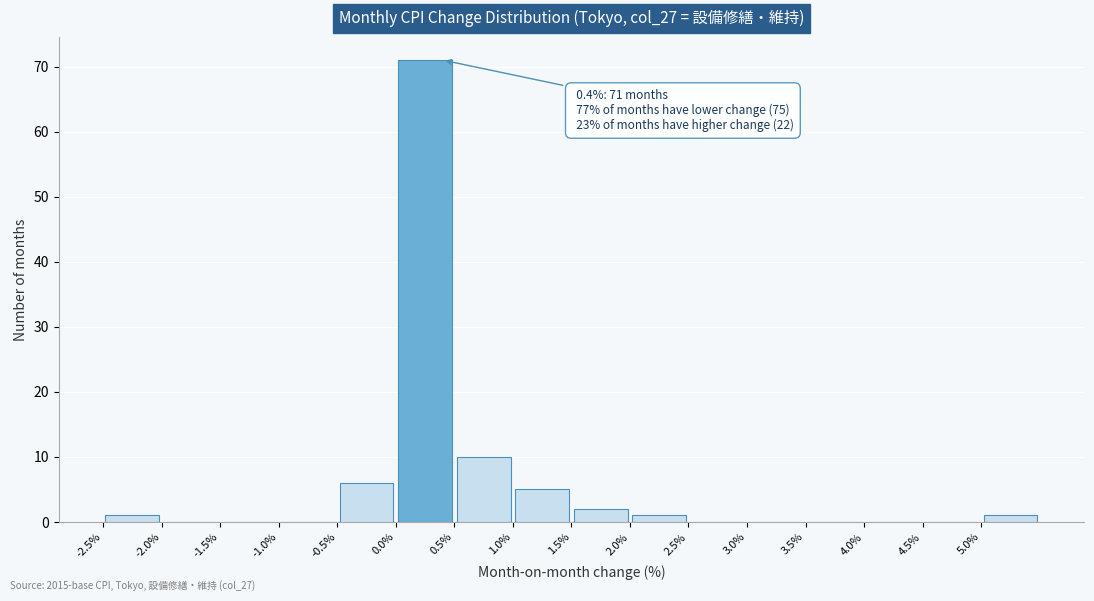

Which range on the x-axis has the tallest bar?

0.0 to 0.5